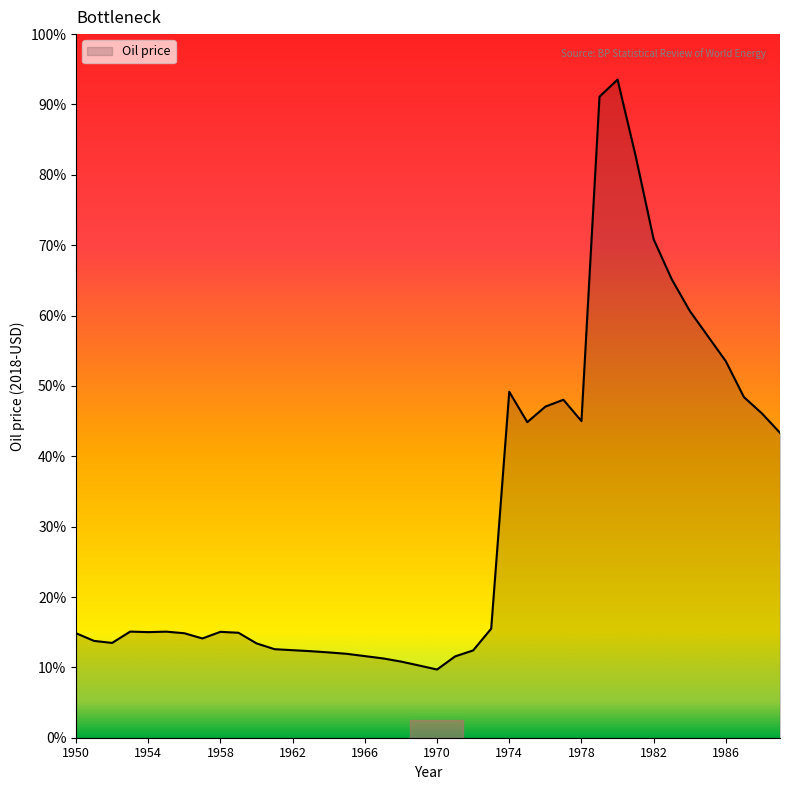

Does the chart display data point markers on the line(s)?

No